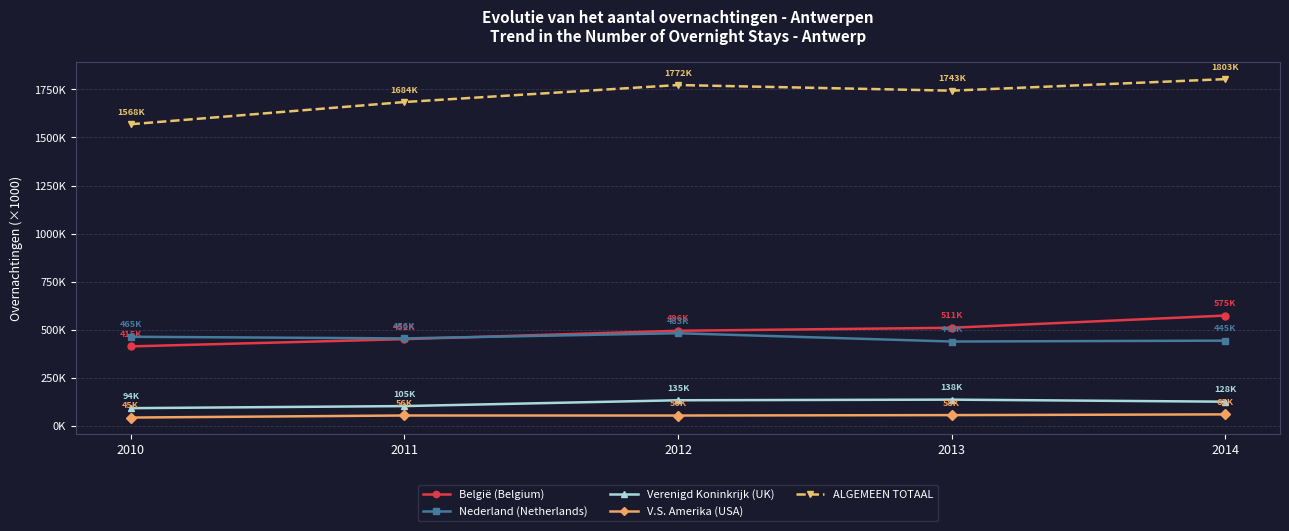

What is the value of the ALGEMEEN TOTAAL point at the 2nd from the left?

1683.6